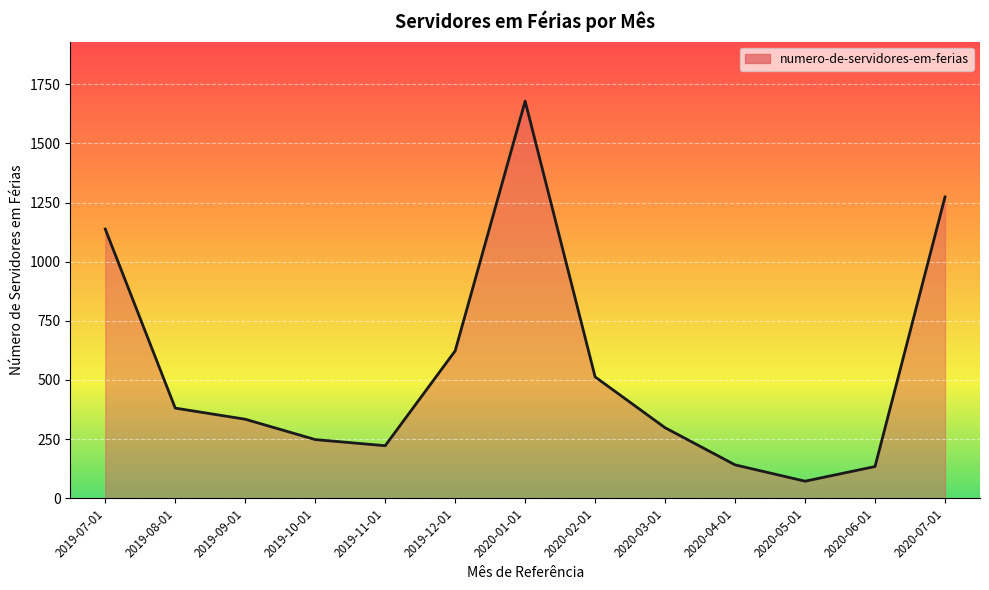

Does the chart display data point markers on the line(s)?

No